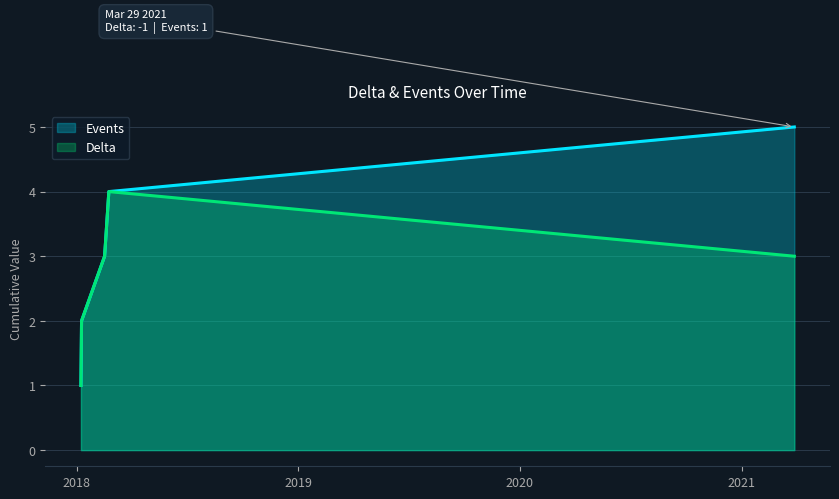

Is it true that Delta equals 1 at 3?

True